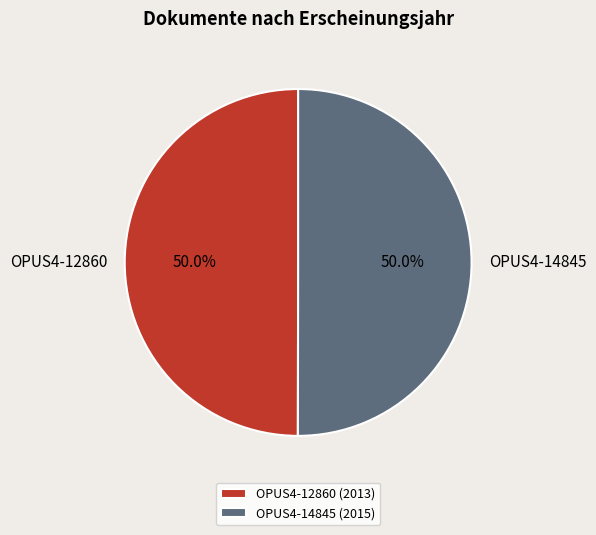

To the nearest percent, what is the combined percentage of OPUS4-12860 and OPUS4-14845?

100%